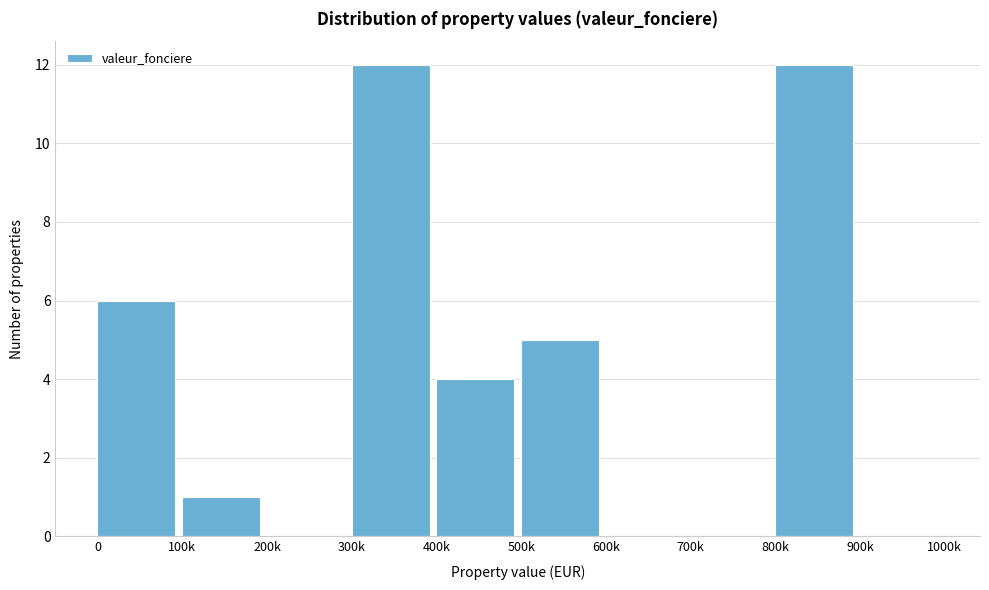

Reading left to right, list all the values displayed in this chart.

0=6	100k=1	200k=0	300k=12	400k=4	500k=5	600k=0	700k=0	800k=12	900k=0